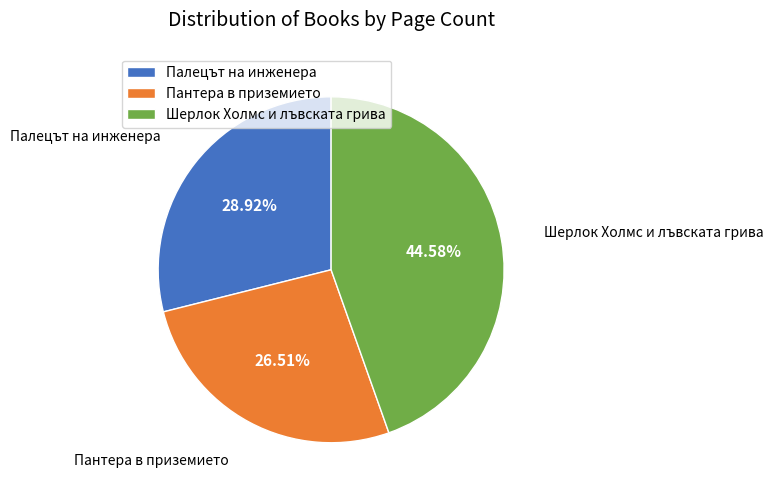

Is it true that Шерлок Холмс и лъвската грива is 37% of the pie?

False